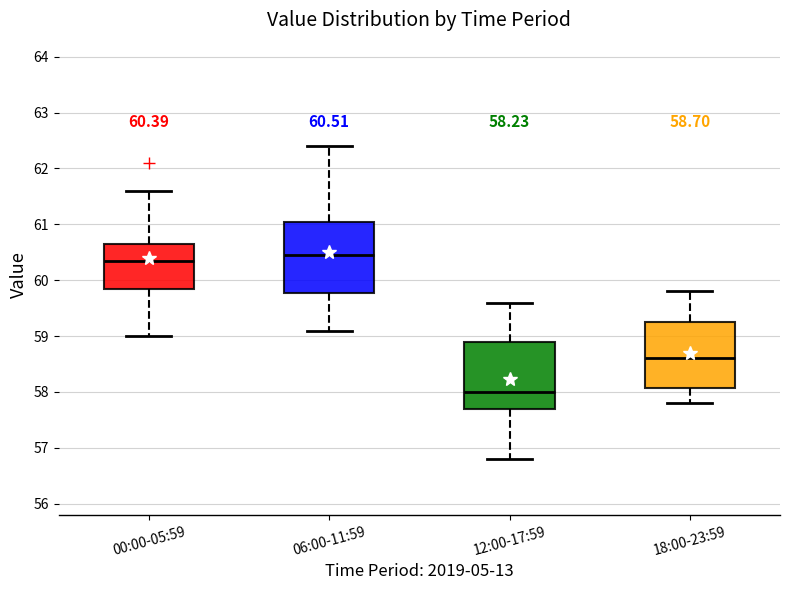

Which box has the lowest median line?

12:00-17:59